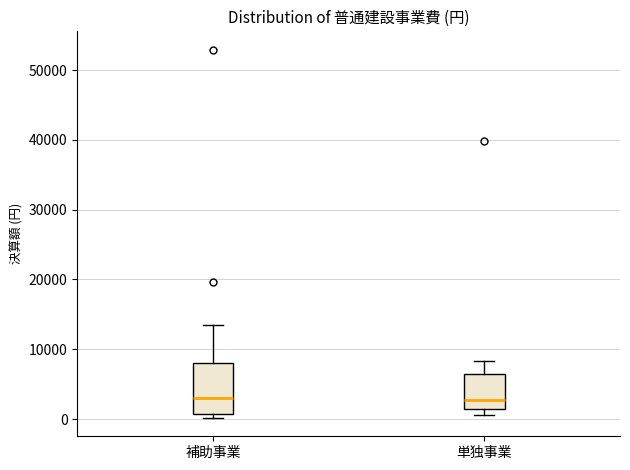

Where is the upper edge of the box for 単独事業 on the y-axis? The values are not printed on the chart, so give them approximately, as read against the axis.

6000